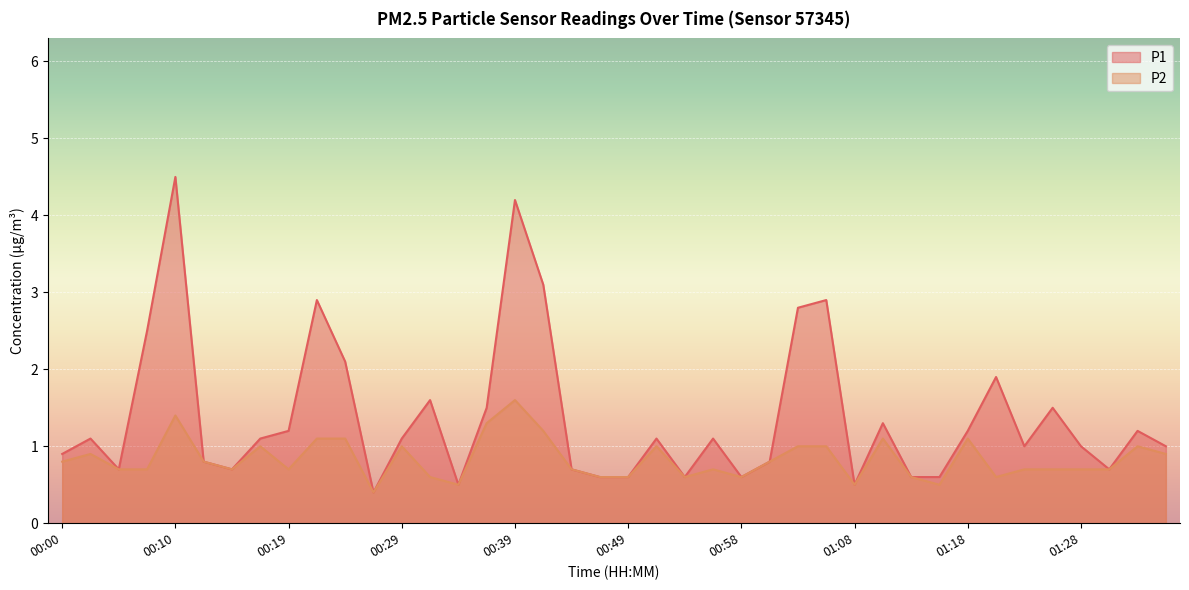

Reading left to right, extract all data points from this chart.

P1: 0.9	1.1	0.7	2.5	4.5	0.8	0.7	1.1	1.2	2.9	2.1	0.4	1.1	1.6	0.5	1.5	4.2	3.1	0.7	0.6	0.6	1.1	0.6	1.1	0.6	0.8	2.8	2.9	0.5	1.3	0.6	0.6	1.2	1.9	1.0	1.5	1.0	0.7	1.2	1.0
P2: 0.8	0.9	0.7	0.7	1.4	0.8	0.7	1.0	0.7	1.1	1.1	0.4	1.0	0.6	0.5	1.3	1.6	1.2	0.7	0.6	0.6	1.0	0.6	0.7	0.6	0.8	1.0	1.0	0.5	1.1	0.6	0.5	1.1	0.6	0.7	0.7	0.7	0.7	1.0	0.9